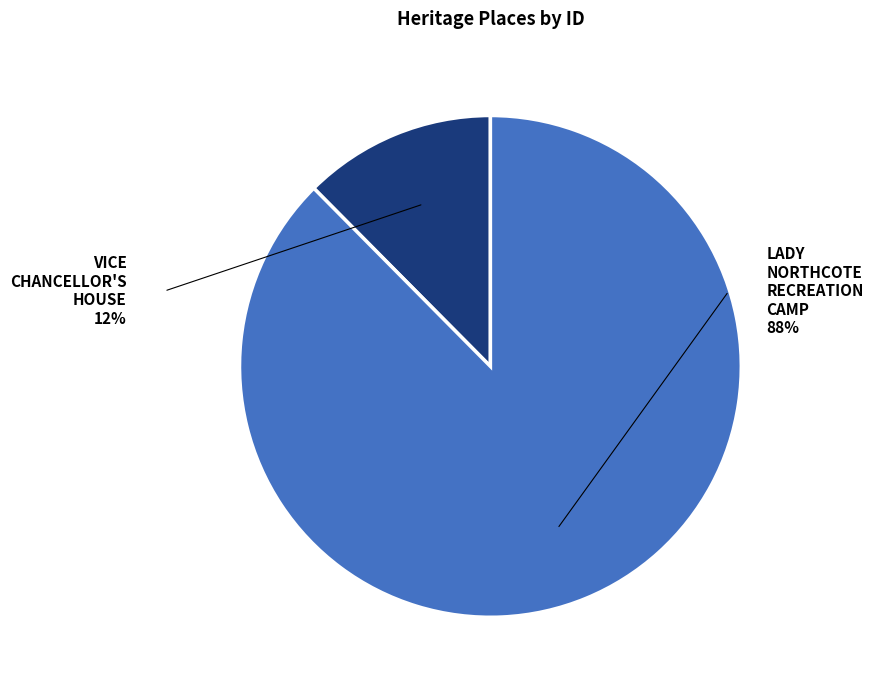

Combined, do LADY NORTHCOTE RECREATION CAMP and VICE CHANCELLOR'S HOUSE account for over 50%?

Yes